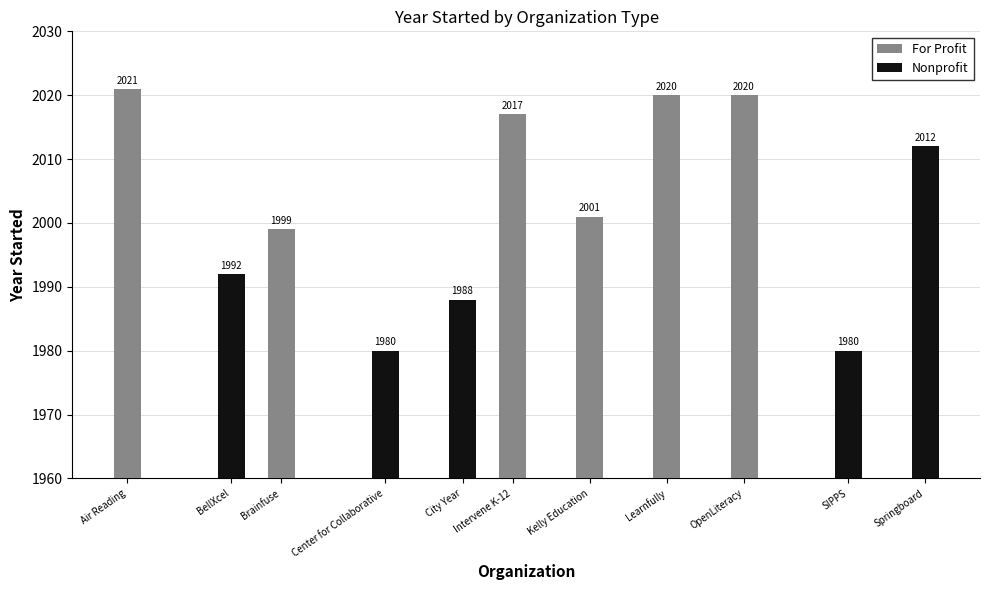

The value of Nonprofit at BellXcel is 1992. True or false?

True